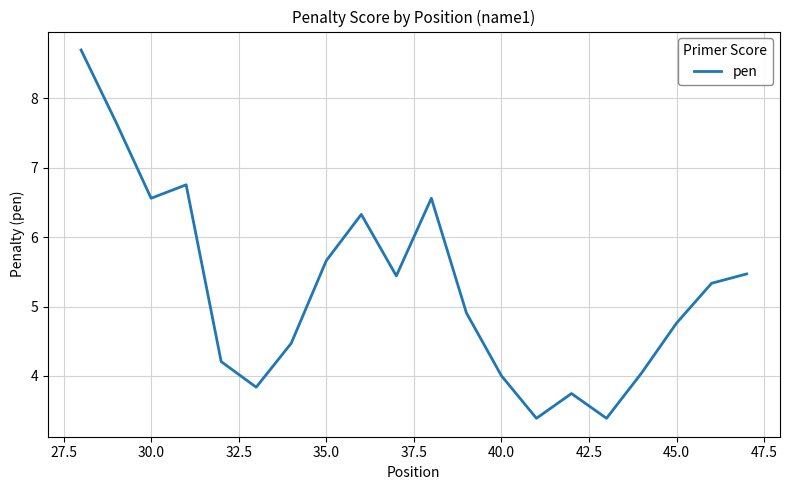

What is the smallest value displayed?

3.4